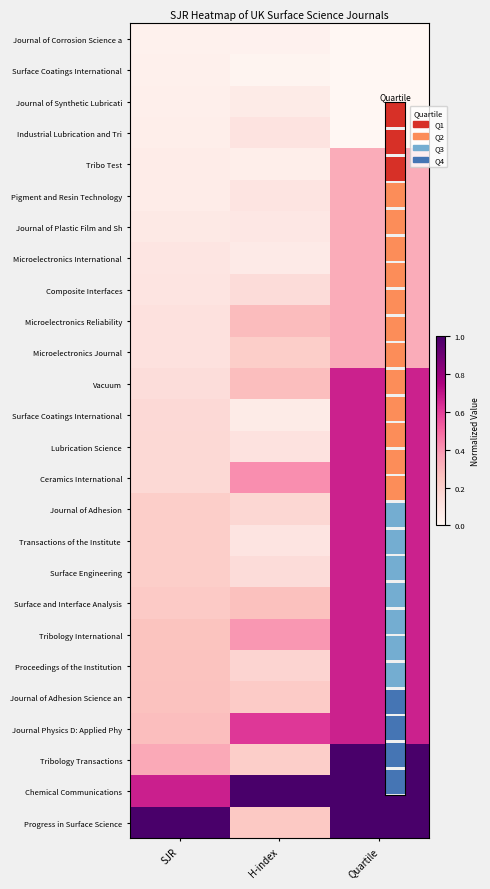

Which category has the lowest value across all series?

Quartile